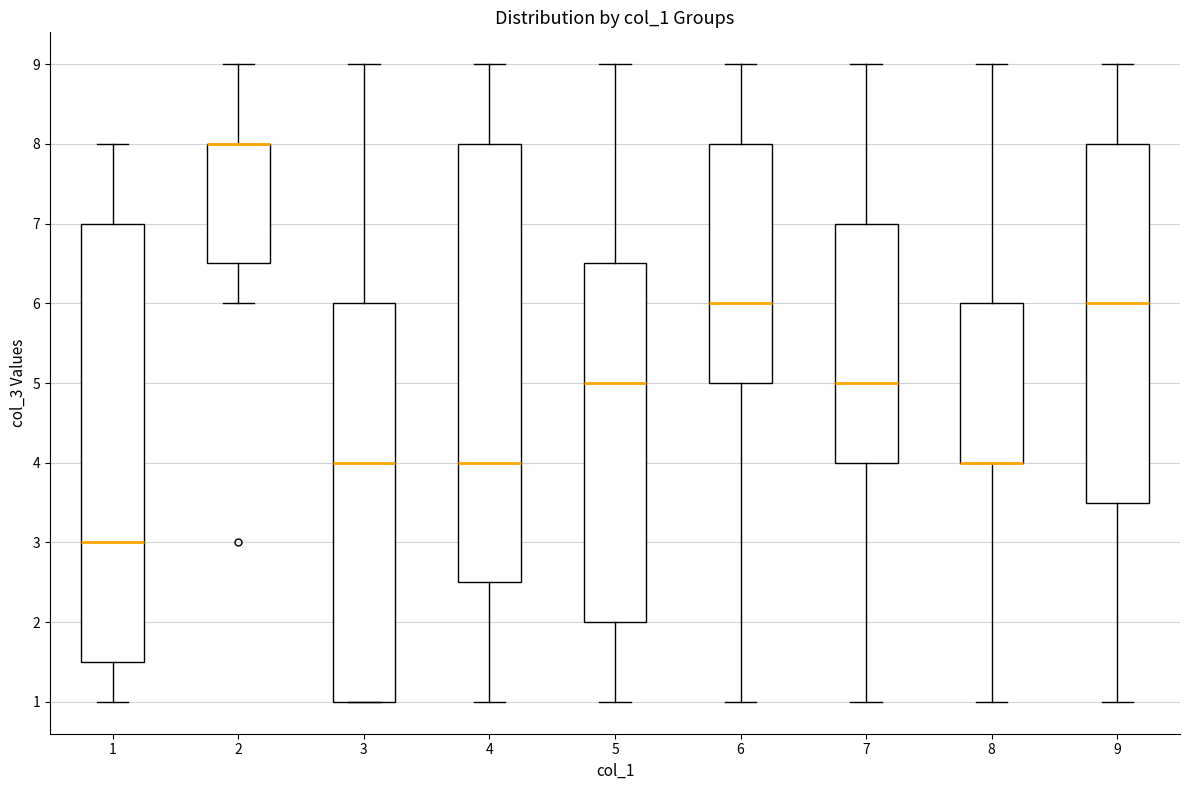

Reading left to right, read every box against the y-axis: the position of its median line, the range the box covers, and the ends of its whiskers. The values are not printed on the chart, so give them approximately, as read against the axis.

1: median 3.0, box 1.5 to 7.0, whiskers 1.0 to 8.0
2: median 8.0 (drawn on the box's upper edge), box 6.5 to 8.0, whiskers 6.0 to 9.0
3: median 4.0, box 1.0 to 6.0, whiskers 1.0 to 9.0
4: median 4.0, box 2.5 to 8.0, whiskers 1.0 to 9.0
5: median 5.0, box 2.0 to 6.5, whiskers 1.0 to 9.0
6: median 6.0, box 5.0 to 8.0, whiskers 1.0 to 9.0
7: median 5.0, box 4.0 to 7.0, whiskers 1.0 to 9.0
8: median 4.0 (drawn on the box's lower edge), box 4.0 to 6.0, whiskers 1.0 to 9.0
9: median 6.0, box 3.5 to 8.0, whiskers 1.0 to 9.0